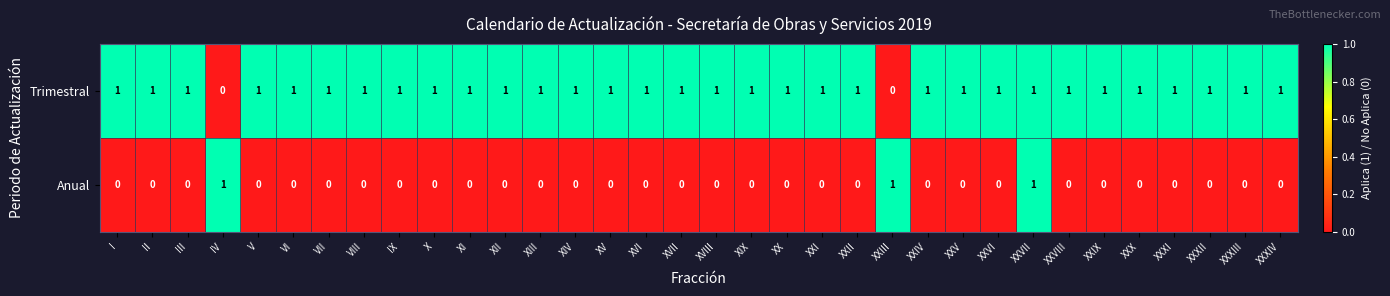

At XXIV, list the series in order from largest to smallest.

Trimestral, Anual